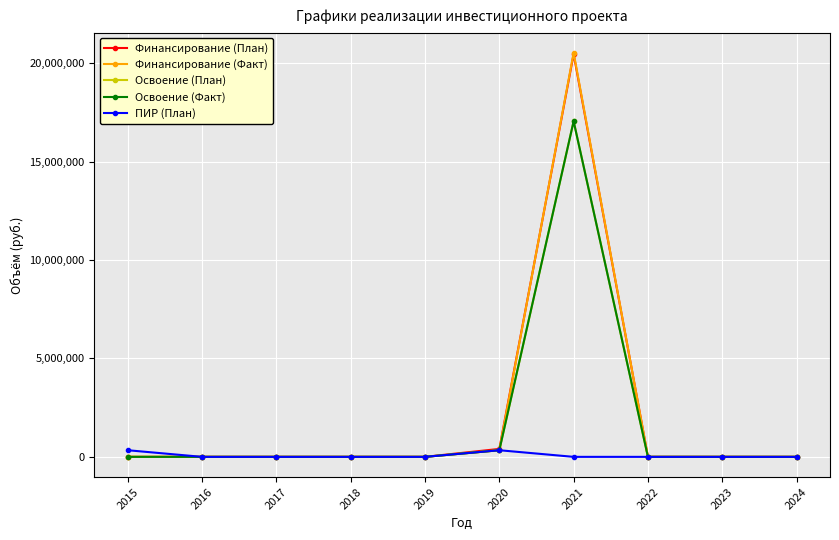

Is this an area chart (filled region under the line)?

No